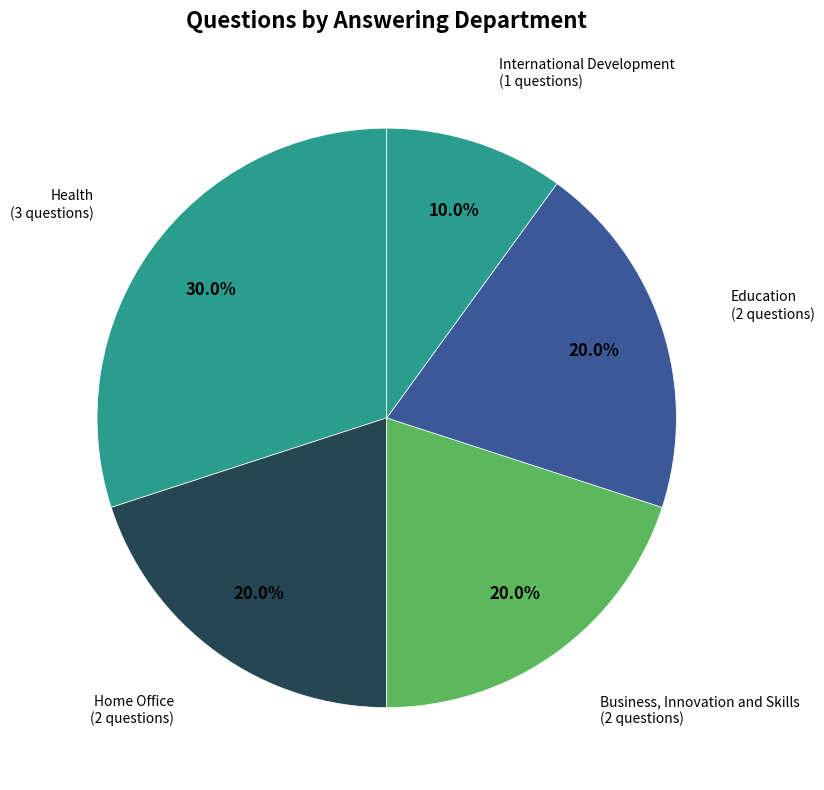

Count the number of slices in the pie.

5